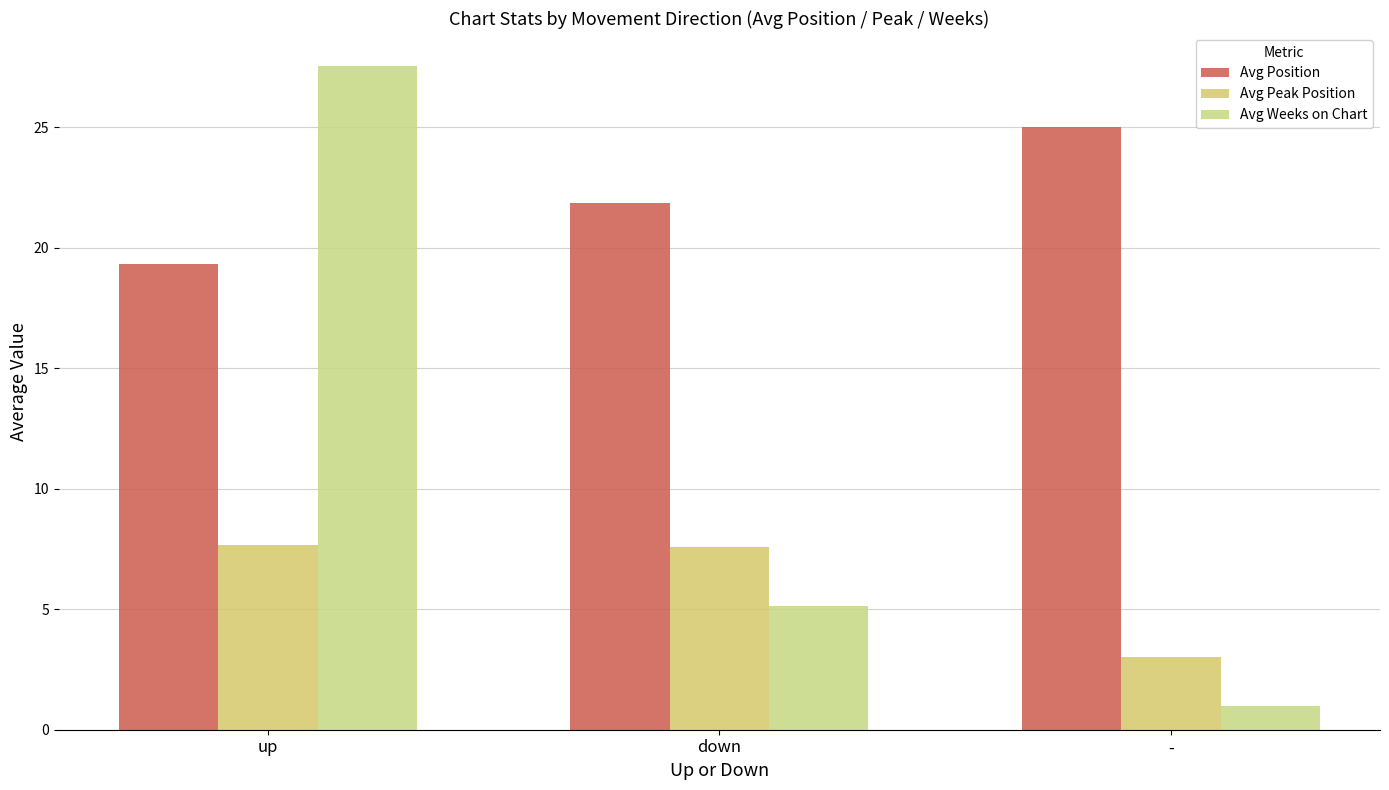

At which label is Avg Peak Position closest to 5?

-